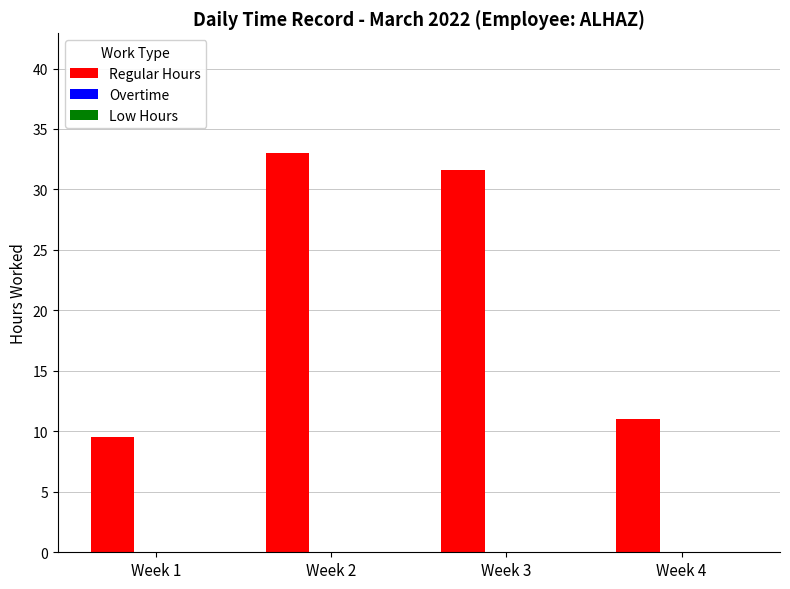

What is the approximate value at Week 1?

9.5